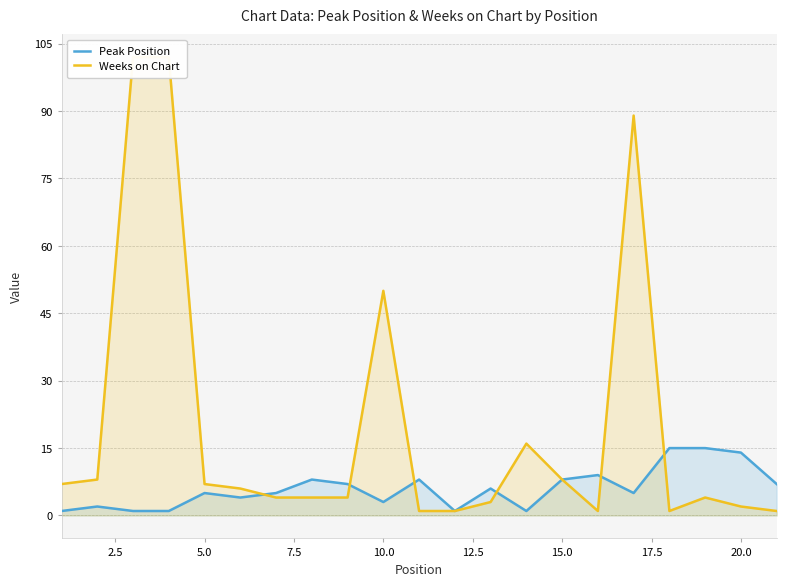

Is it true that Peak Position equals 8 at 15.0?

True